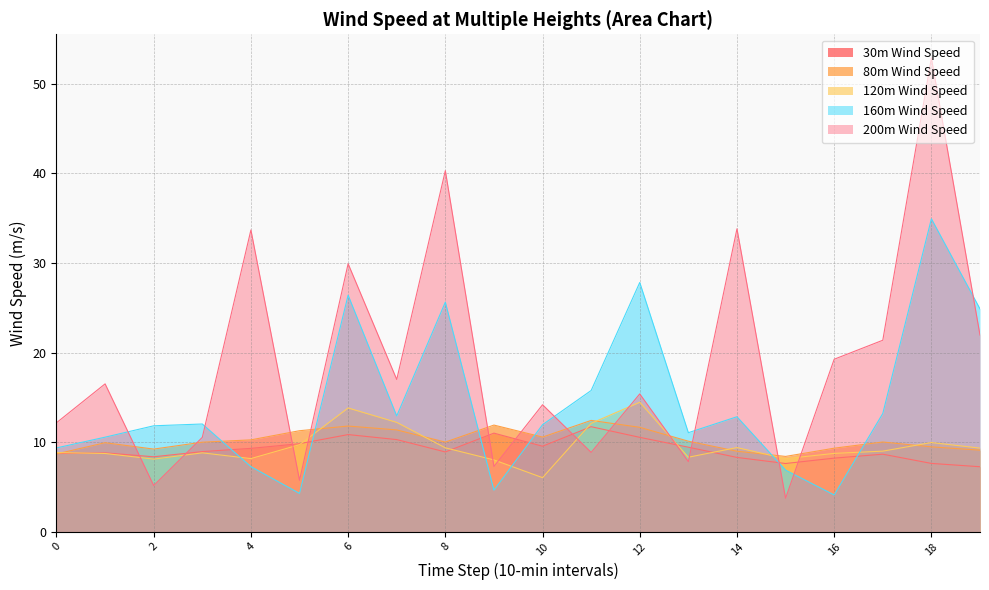

How many intersections are there between 200m Wind Speed and 80m Wind Speed?

12